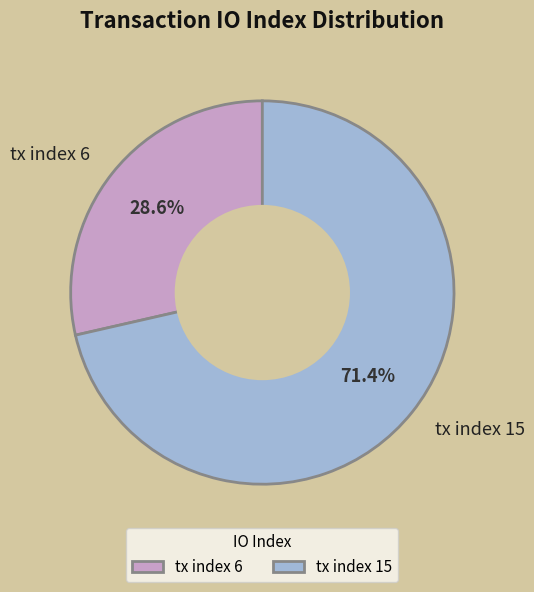

To the nearest percent, what portion does tx index 15 represent?

71%